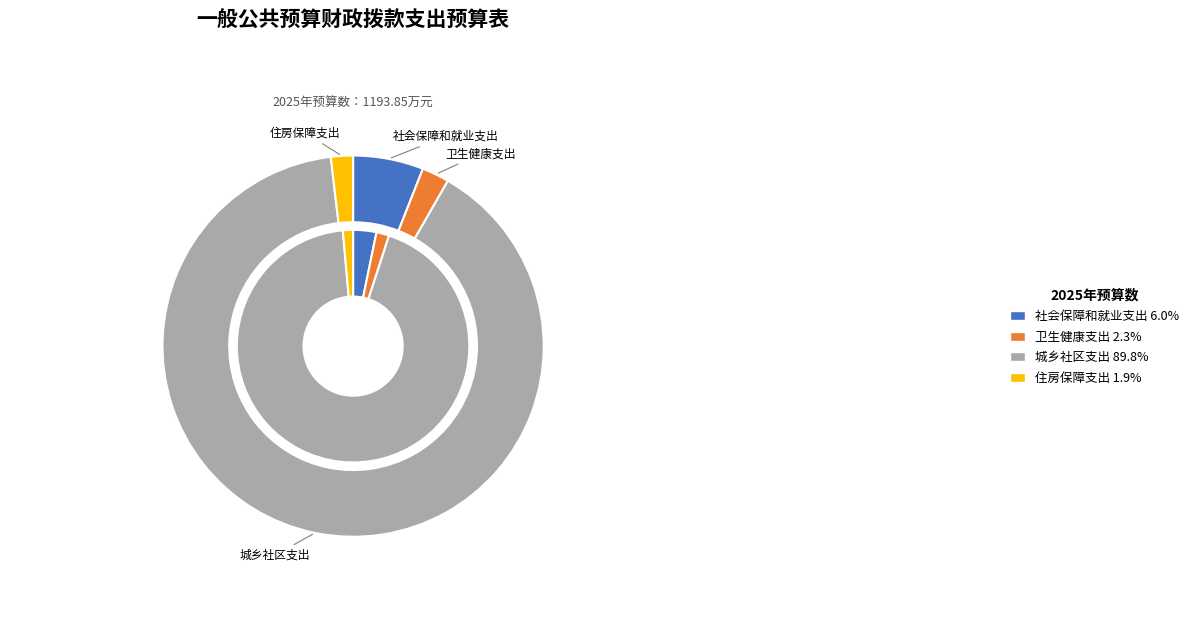

True or false: 卫生健康支出 accounts for 2% of the total.

True